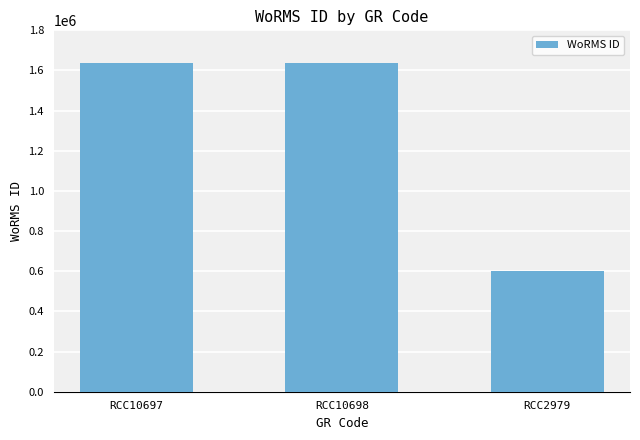

What is the minimum value shown in the chart?

600921